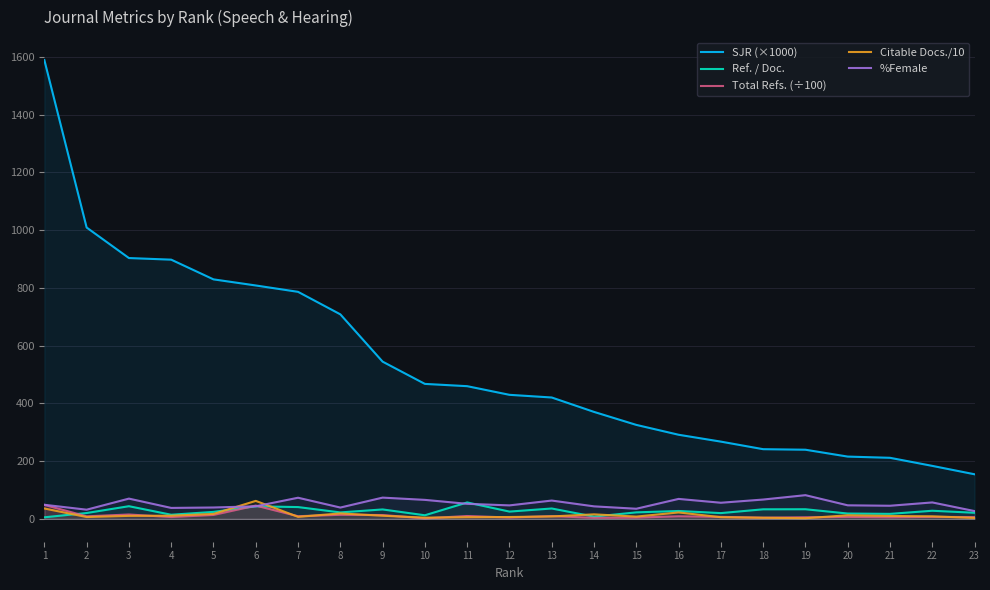

Reading left to right, transcribe all the data shown in this chart.

SJR (×1000): 1=1589.1	2=1009.0	3=903.2	4=897.6	5=829.4	6=808.2	7=786.2	8=708.2	9=544.4	10=467.3	11=459.4	12=429.4	13=420.2	14=370.3	15=325.3	16=291.1	17=267.3	18=241.1	19=239.3	20=215.5	21=211.3	22=183.3	23=154.2
Ref. / Doc.: 1=5.1	2=20.0	3=43.6	4=14.0	5=23.9	6=43.2	7=40.6	8=22.0	9=32.4	10=12.2	11=56.6	12=24.9	13=35.6	14=7.5	15=22.3	16=27.1	17=19.7	18=32.8	19=33.1	20=18.2	21=17.1	22=27.8	23=20.9
Total Refs. (÷100): 1=48.1	2=8.5	3=14.8	4=6.1	5=13.4	6=45.8	7=8.9	8=13.9	9=12.9	10=1.5	11=9.6	12=4.5	13=9.3	14=3.4	15=4.2	16=8.7	17=6.7	18=3.9	19=5.3	20=6.5	21=5.3	22=6.7	23=5.8
Citable Docs./10: 1=35.7	2=6.1	3=10.1	4=10.7	5=16.8	6=62.0	7=6.7	8=18.6	9=10.6	10=3.9	11=5.6	12=6.1	13=8.1	14=15.4	15=7.6	16=22.0	17=5.5	18=3.5	19=2.0	20=12.2	21=9.8	22=8.5	23=3.0
%Female: 1=48.5	2=31.5	3=69.9	4=37.6	5=39.1	6=43.2	7=72.9	8=38.9	9=73.3	10=65.5	11=51.9	12=46.4	13=63.2	14=43.1	15=34.8	16=68.8	17=55.6	18=66.7	19=81.8	20=46.7	21=45.2	22=56.7	23=26.7